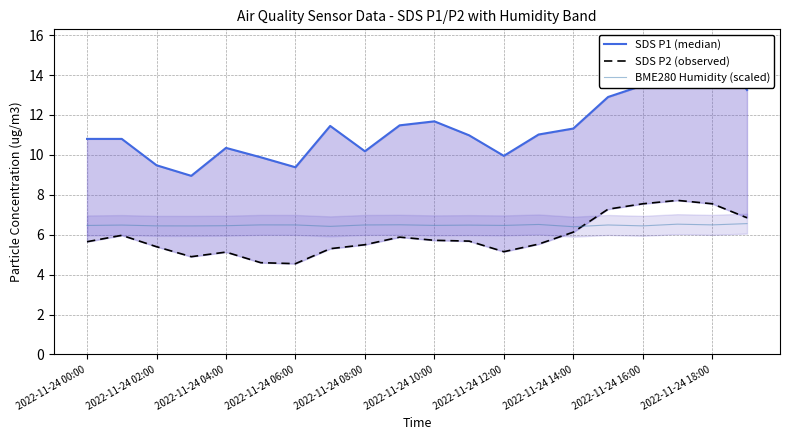

Which series has the largest range (max minus min)?

SDS P1 (median)